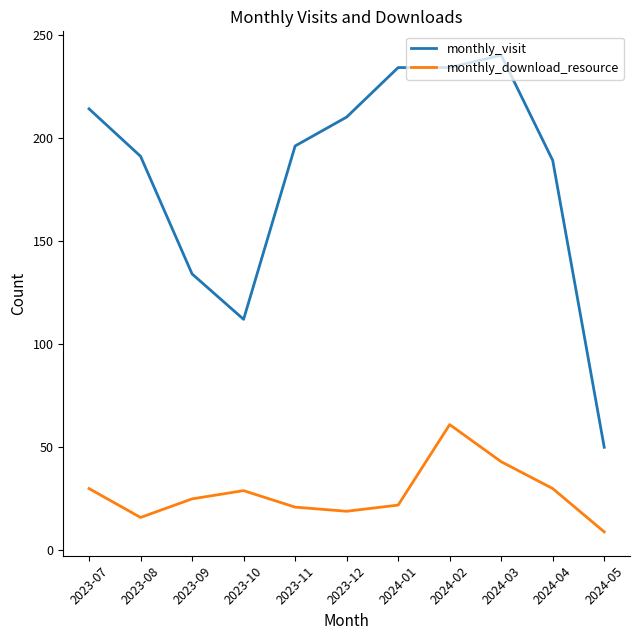

List the series in order of their peak value, highest first.

monthly_visit, monthly_download_resource